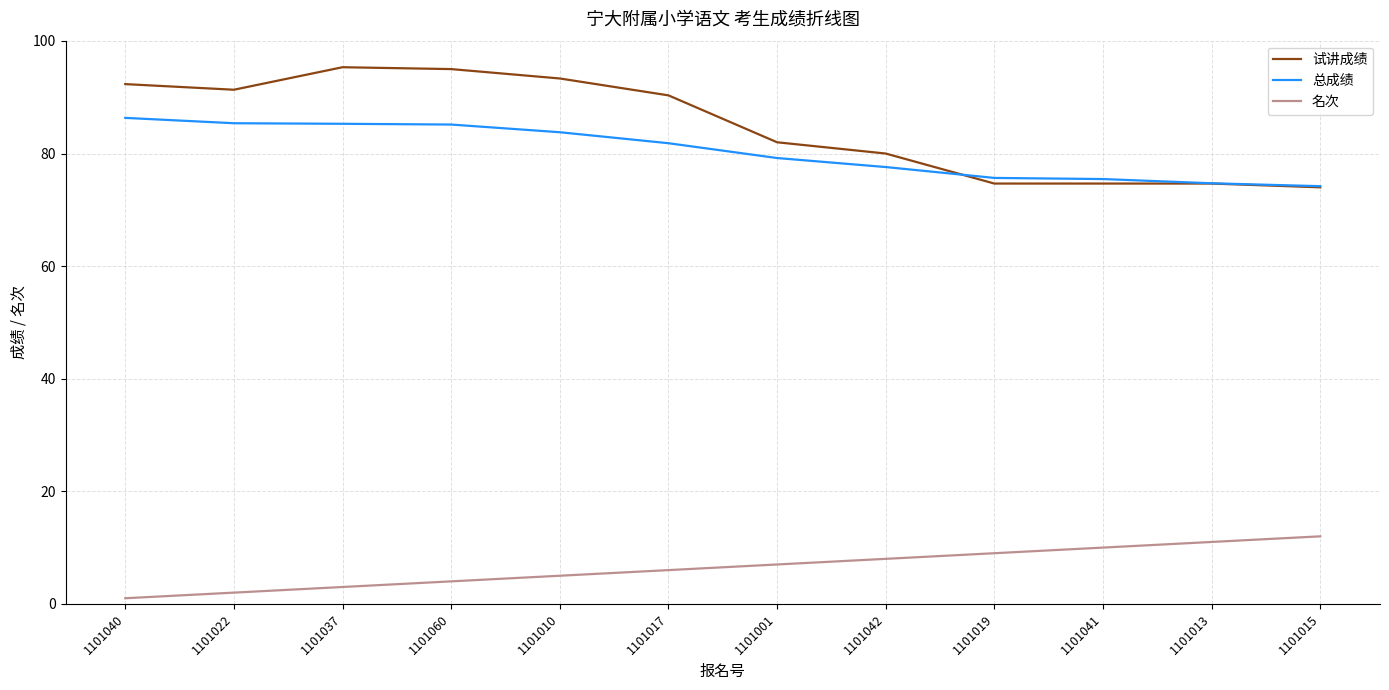

What is the approximate value of 总成绩 at 1101001?

79.2